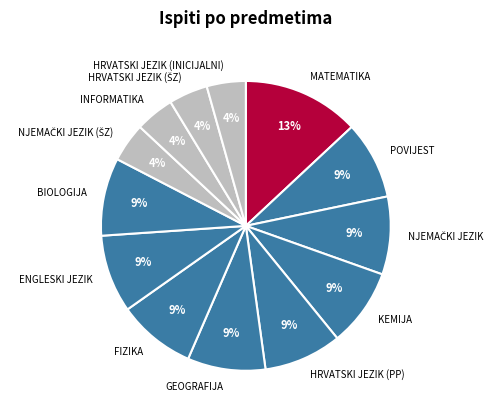

Do HRVATSKI JEZIK (PP) and KEMIJA together represent more than half of the pie?

No